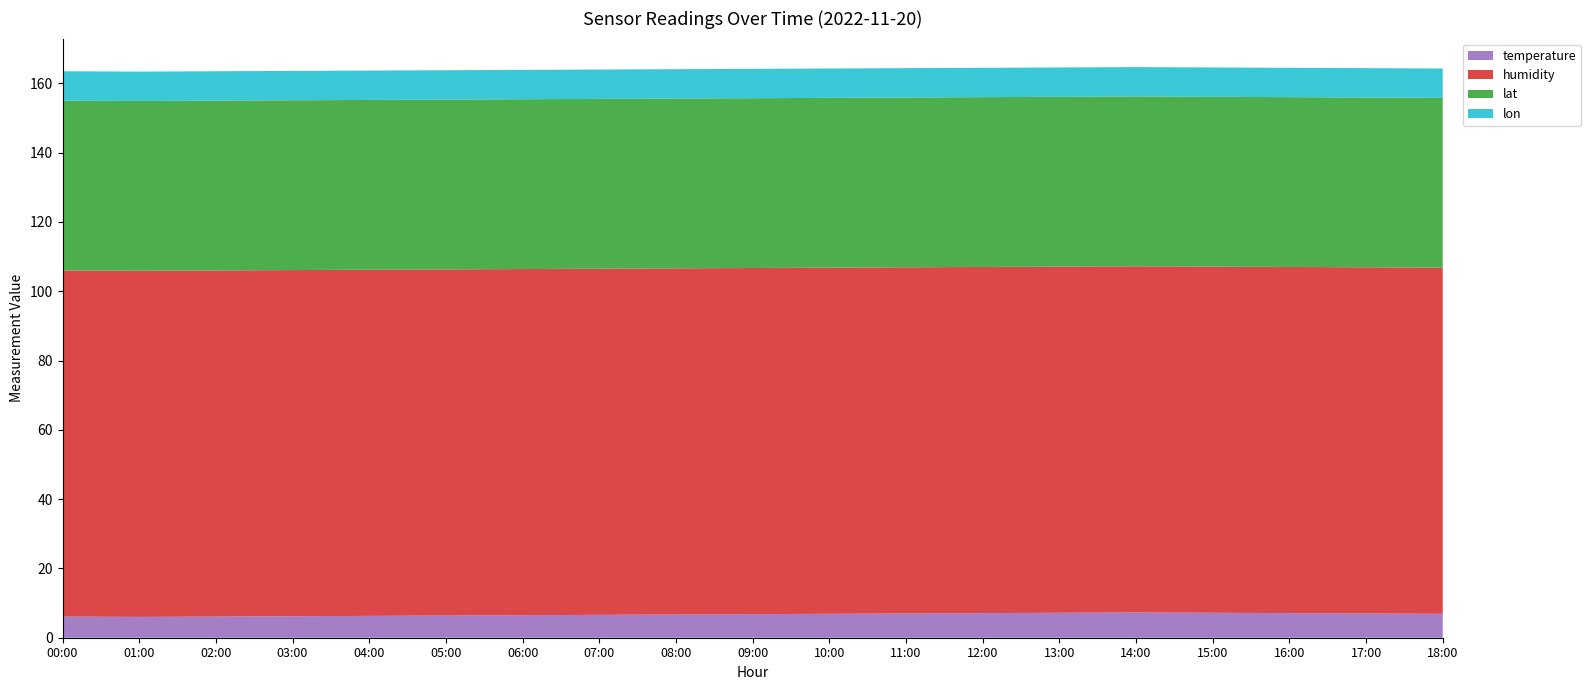

Reading right to left, list all the values displayed in this chart.

temperature: 18:00=6.9	17:00=7.0	16:00=7.1	15:00=7.2	14:00=7.3	13:00=7.2	12:00=7.1	11:00=7.0	10:00=6.9	09:00=6.8	08:00=6.7	07:00=6.6	06:00=6.5	05:00=6.4	04:00=6.3	03:00=6.2	02:00=6.1	01:00=6.0	00:00=6.1
humidity: 18:00=99.9	17:00=99.9	16:00=99.9	15:00=99.9	14:00=99.9	13:00=99.9	12:00=99.9	11:00=99.9	10:00=99.9	09:00=99.9	08:00=99.9	07:00=99.9	06:00=99.9	05:00=99.9	04:00=99.9	03:00=99.9	02:00=99.9	01:00=99.9	00:00=99.9
lat: 18:00=49.0	17:00=49.0	16:00=49.0	15:00=49.0	14:00=49.0	13:00=49.0	12:00=49.0	11:00=49.0	10:00=49.0	09:00=49.0	08:00=49.0	07:00=49.0	06:00=49.0	05:00=49.0	04:00=49.0	03:00=49.0	02:00=49.0	01:00=49.0	00:00=49.0
lon: 18:00=8.5	17:00=8.5	16:00=8.5	15:00=8.5	14:00=8.5	13:00=8.5	12:00=8.5	11:00=8.5	10:00=8.5	09:00=8.5	08:00=8.5	07:00=8.5	06:00=8.5	05:00=8.5	04:00=8.5	03:00=8.5	02:00=8.5	01:00=8.5	00:00=8.5